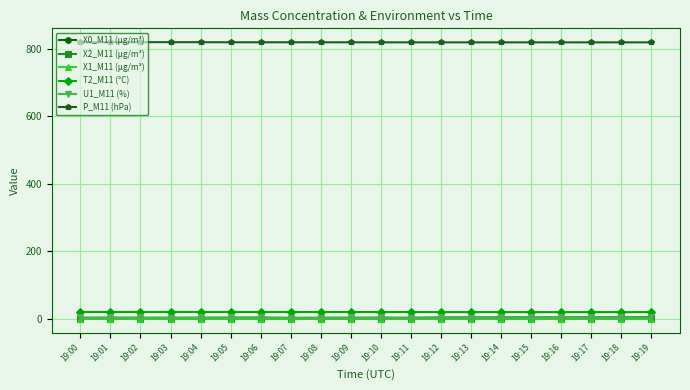

True or false: T2_M11 (°C) and X2_M11 (μg/m³) cross at least once.

False